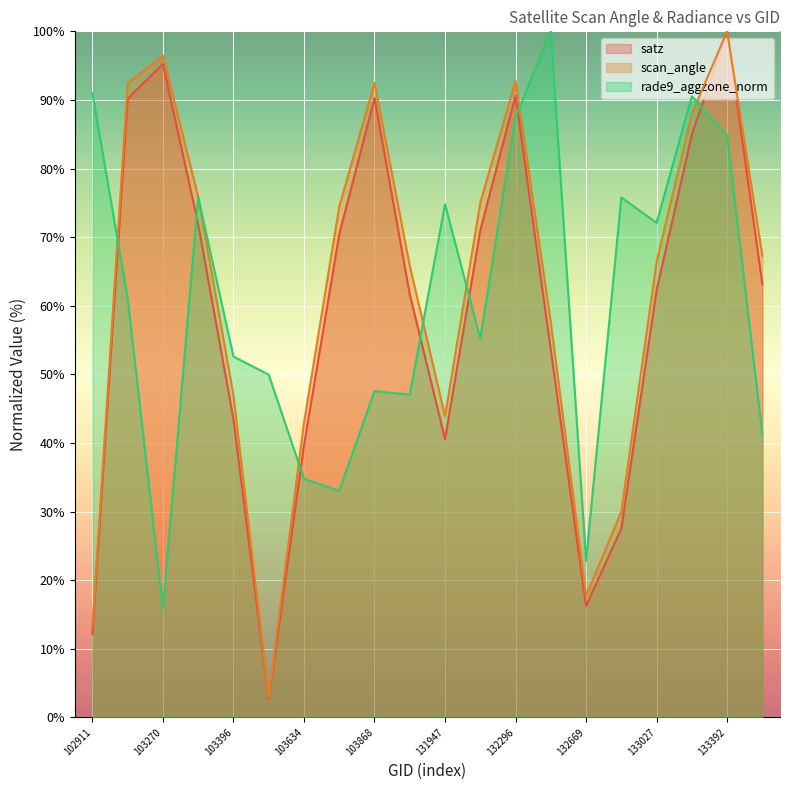

True or false: satz and scan_angle intersect in this chart.

False